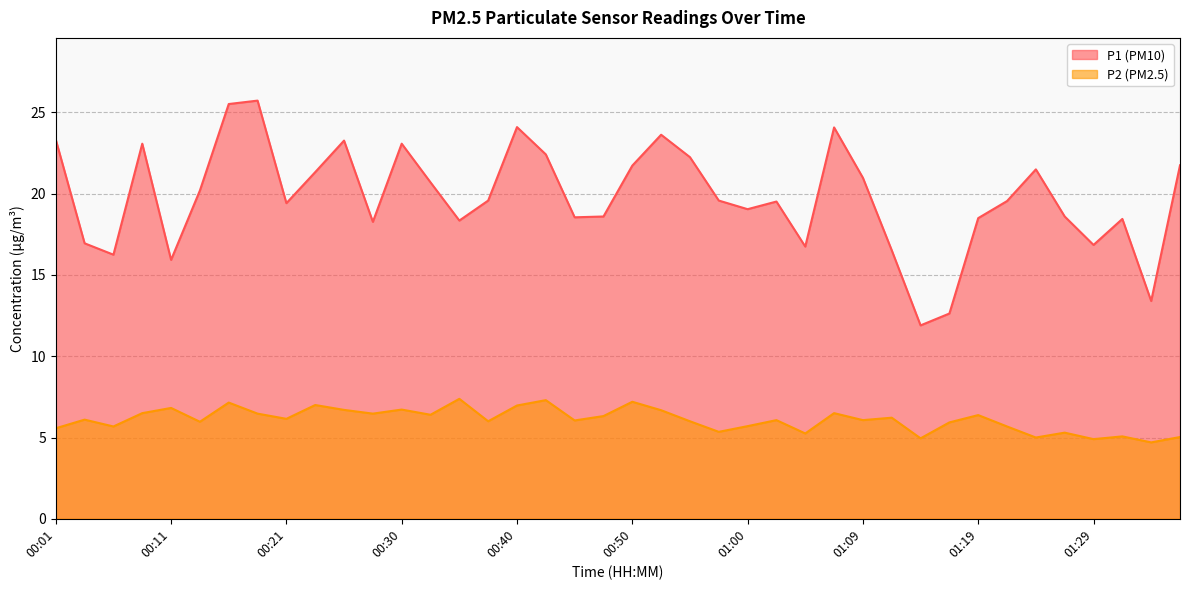

What is the difference between the P2 values at 01:24 and 01:00?

0.7